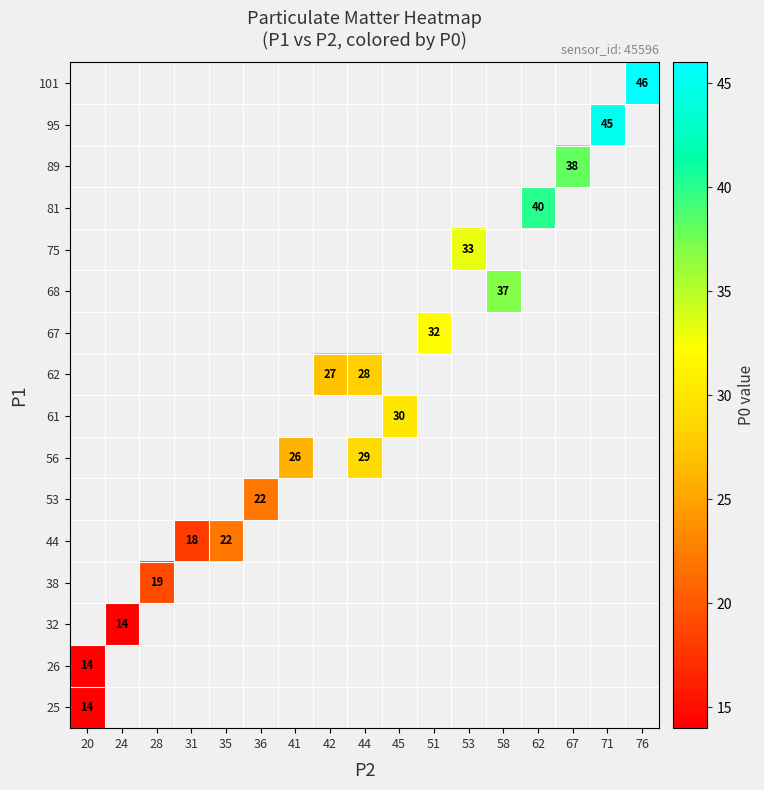

How many data points does each series have?

17